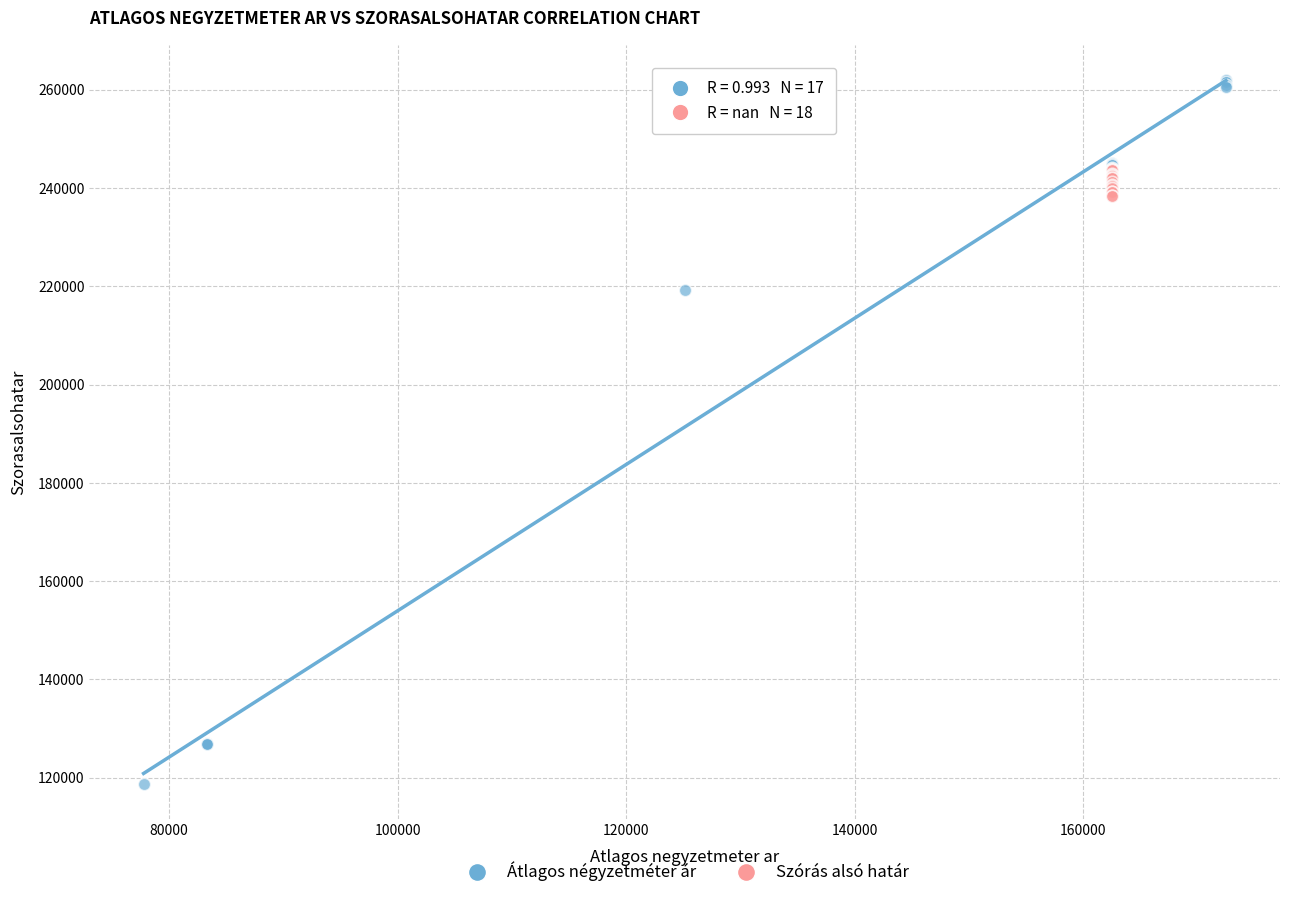

Which series contains the lowest Y value?

Átlagos négyzetméter ár